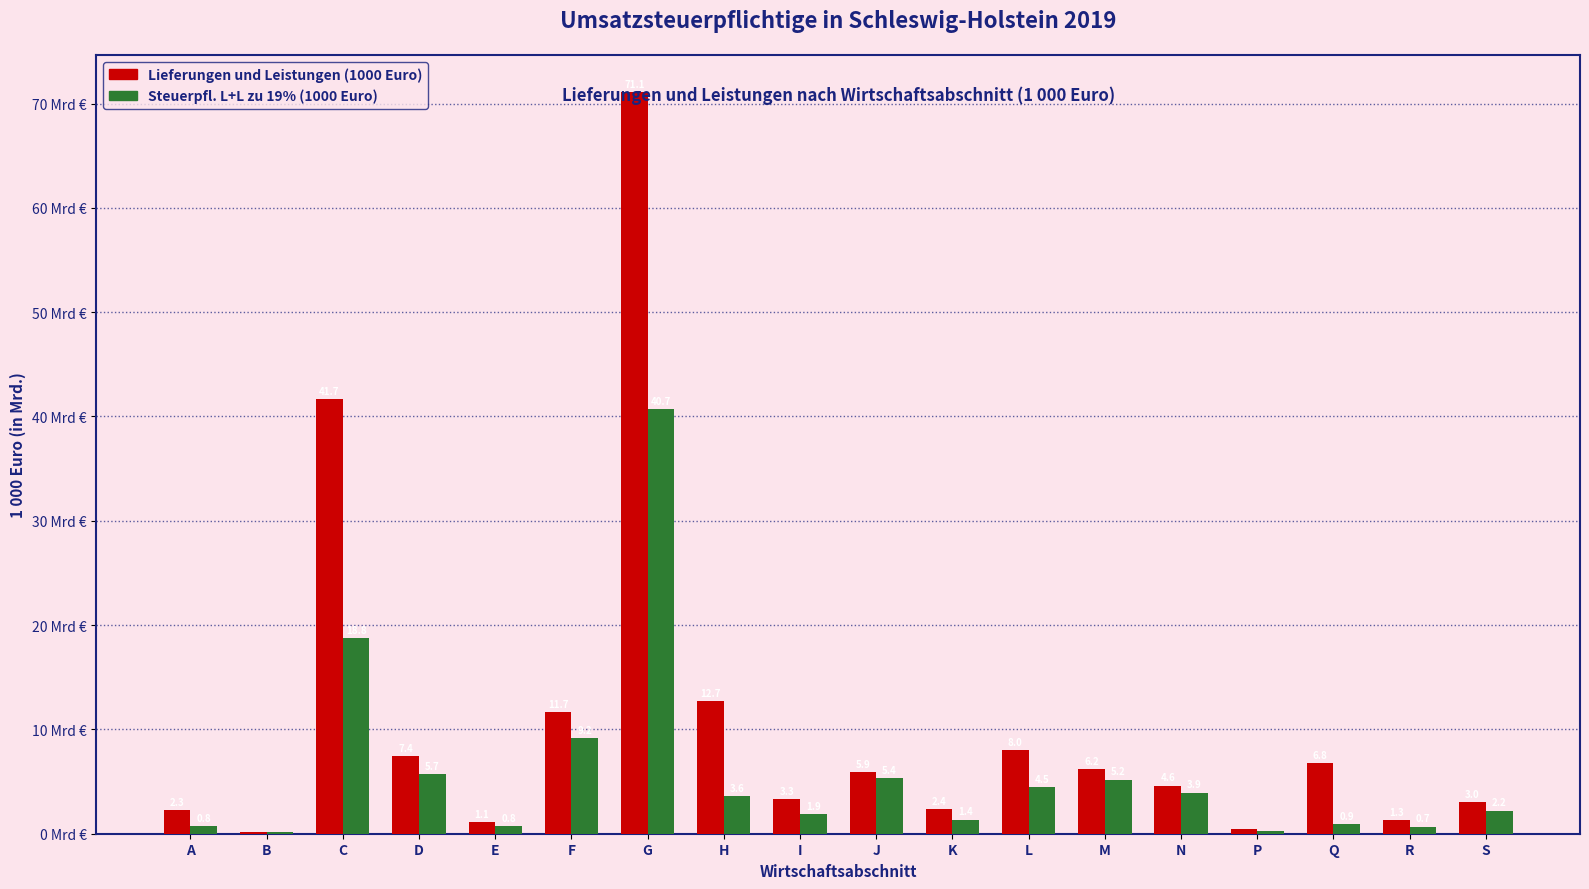

Between D and E, which series saw the biggest shift?

Lieferungen und Leistungen (1000 Euro)